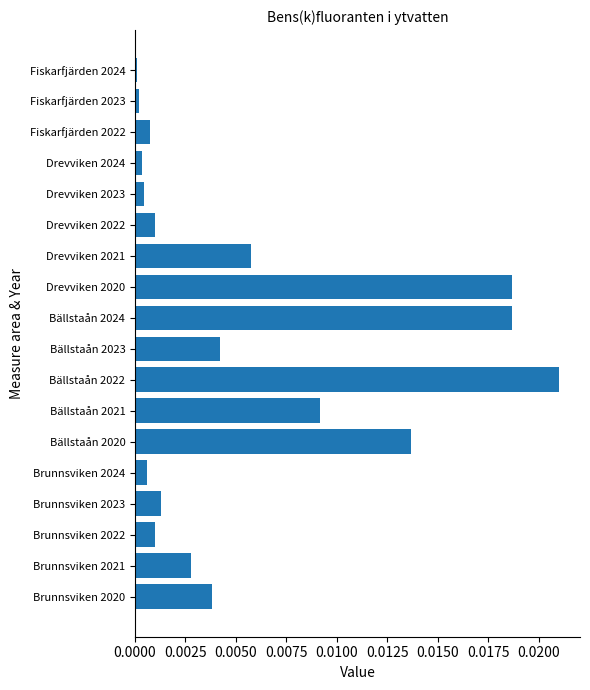

Is it true that the value at Bällstaån 2024 is 0.0?

True